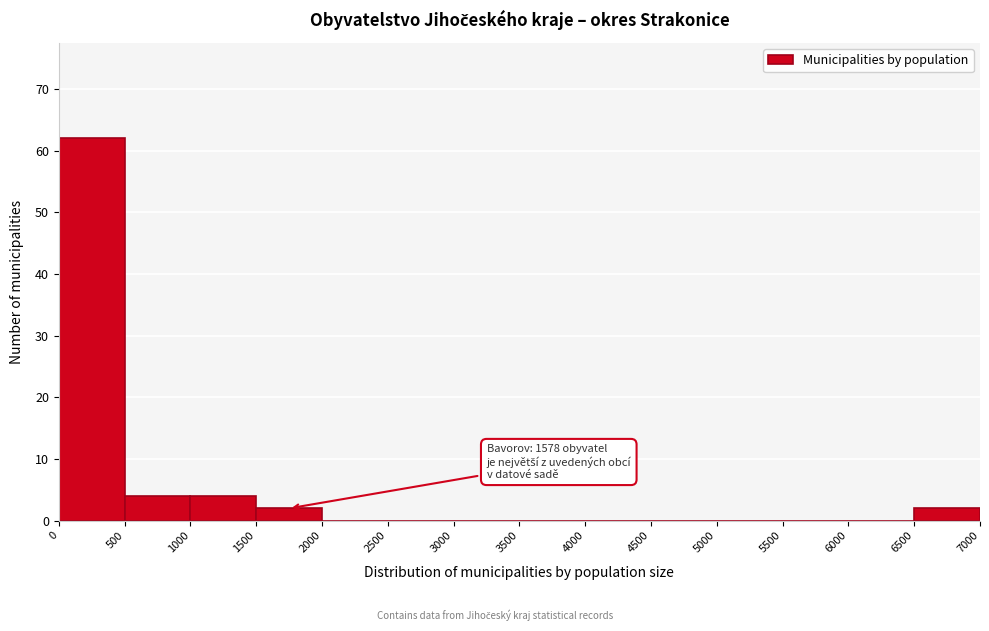

Over which range of the x-axis is the bar tallest?

0 to 500